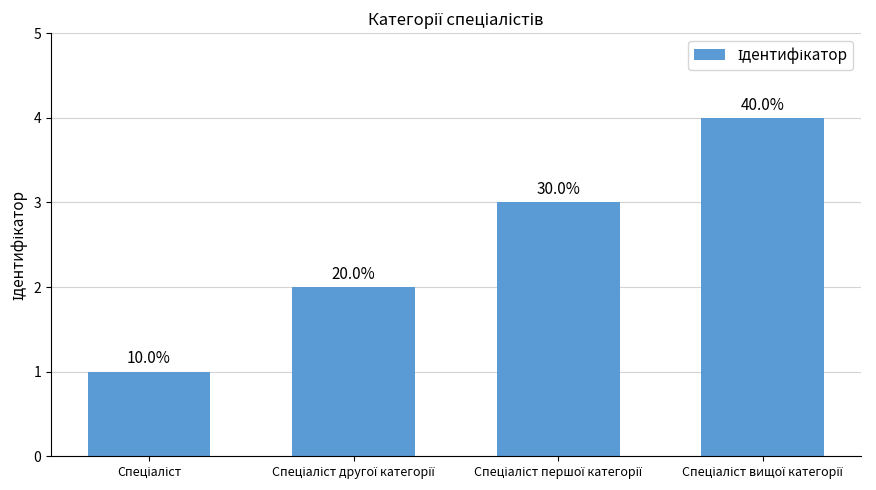

How many bars are there in total?

4